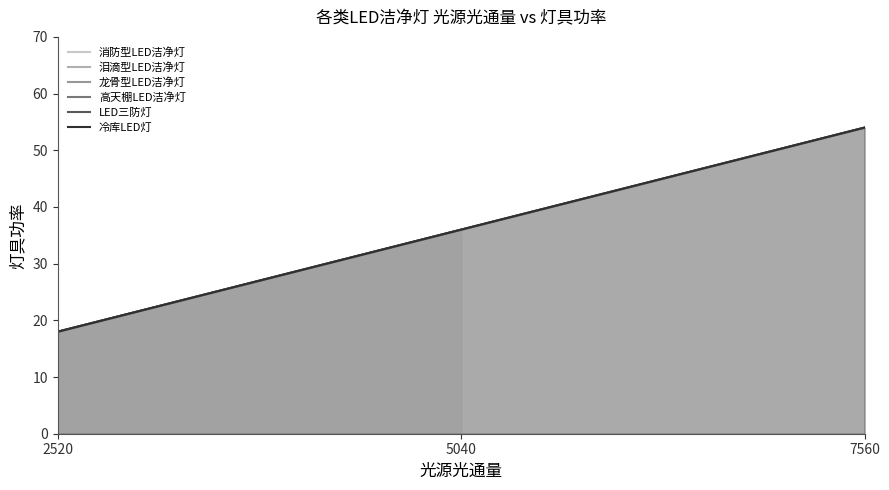

What is the difference between the maximum and minimum values in the 冷库LED灯 series?

36